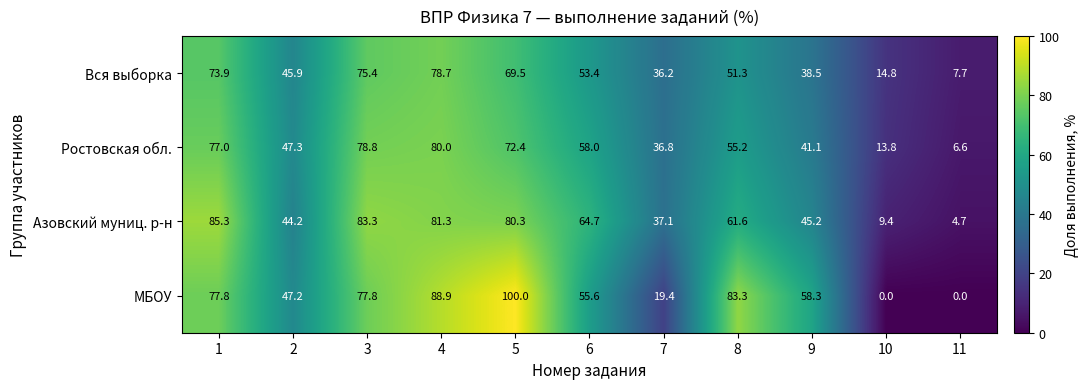

Rank the series at 9 from highest to lowest value.

МБОУ, Азовский муниц. р-н, Ростовская обл., Вся выборка